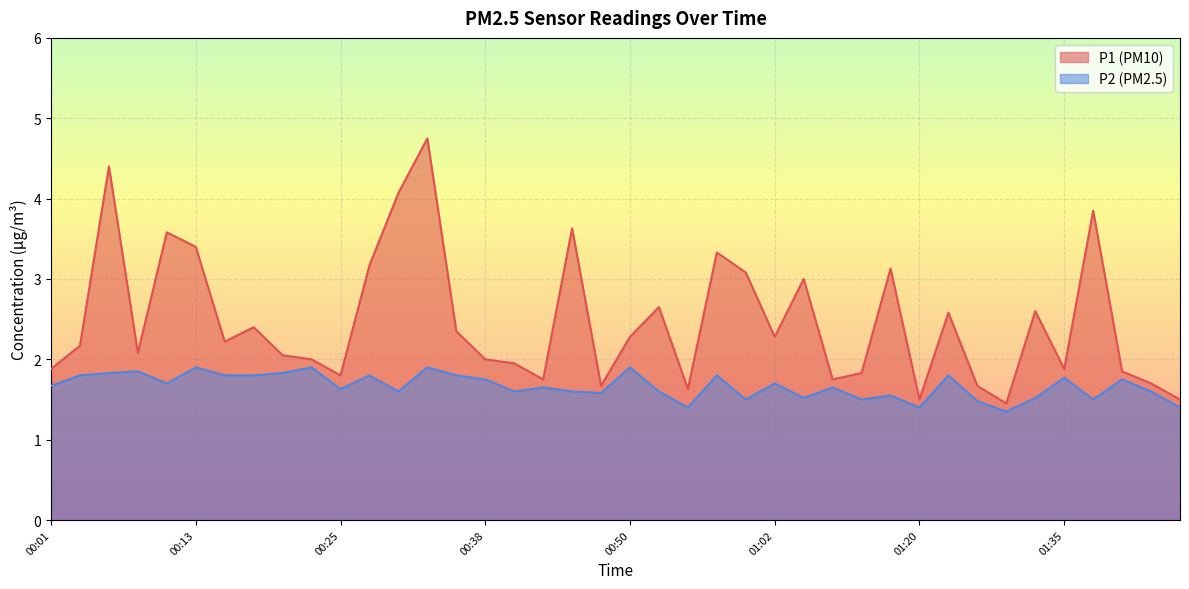

True or false: P1 has a value of 1.5 at 01:20.

True